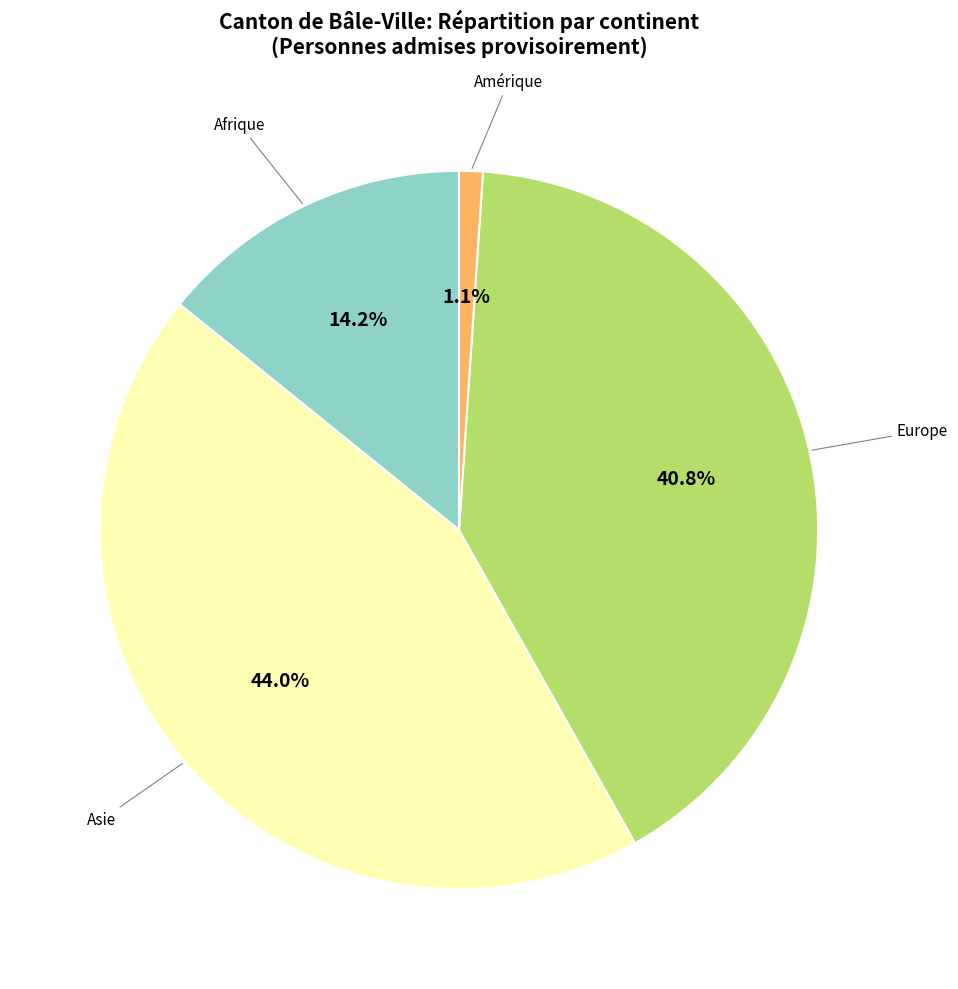

Which has a higher value, Asie or Amérique?

Asie